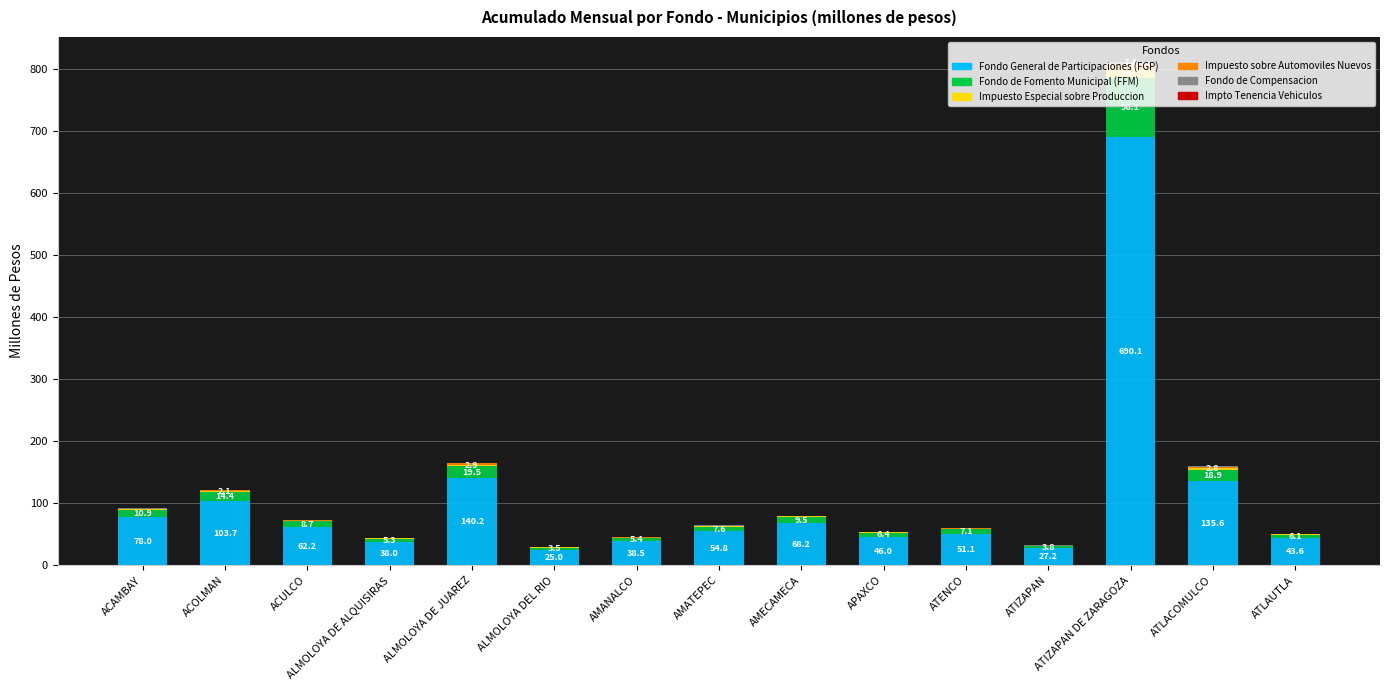

What is the highest value of the Fondo General de Participaciones (FGP) series?

690.1